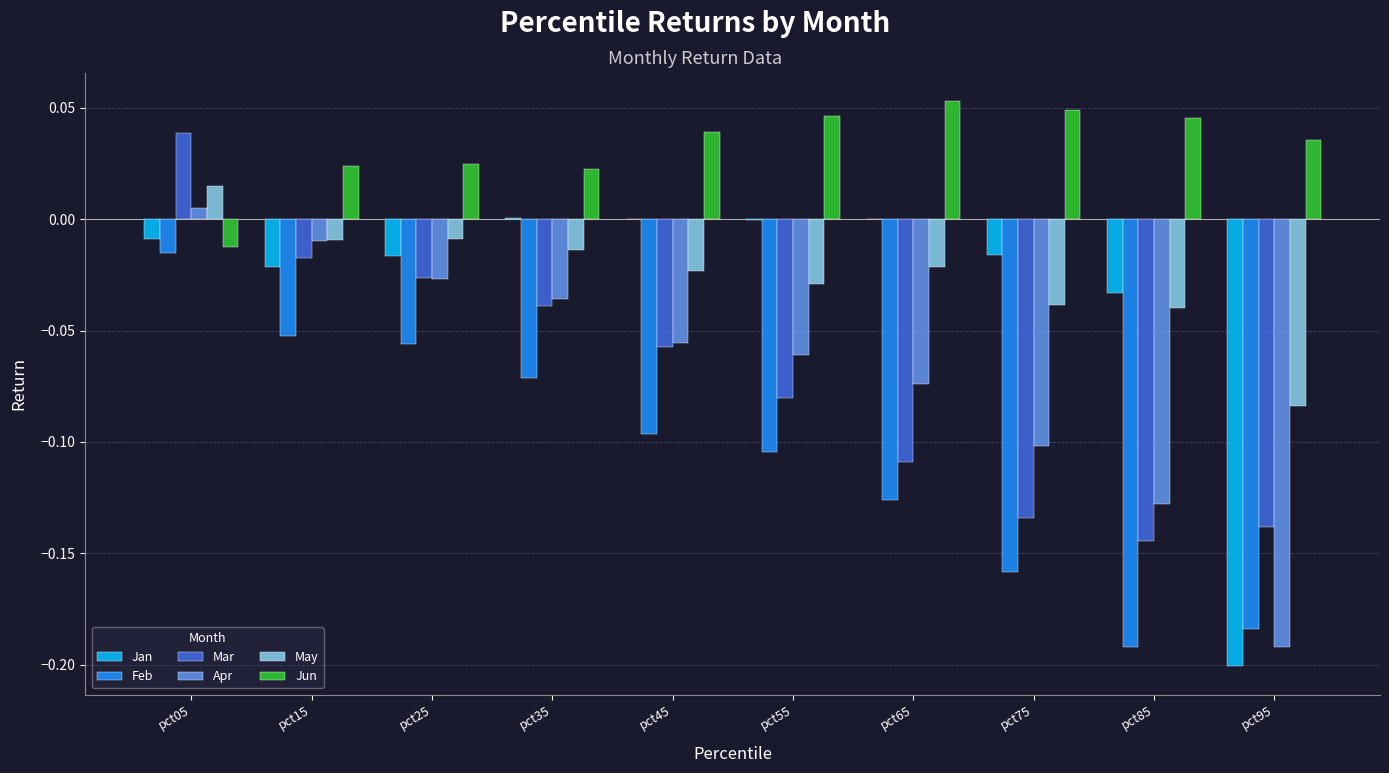

Is it true that Mar equals -0.1 at pct45?

True